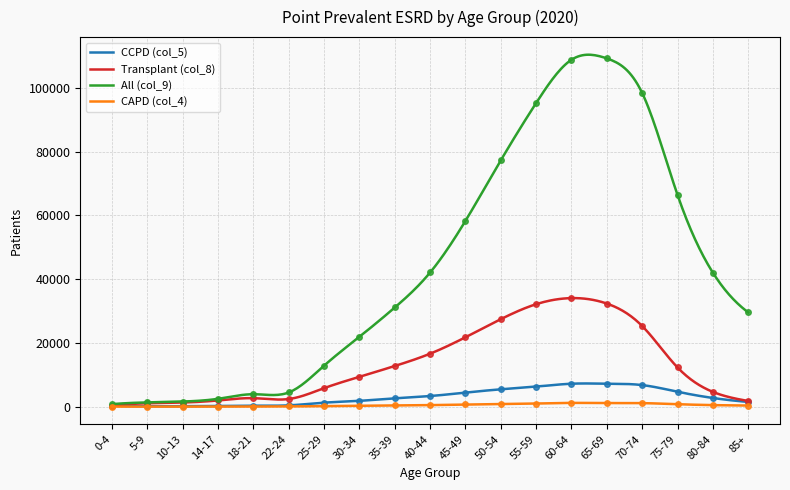

At how many categories does at least one series exceed 93444?

4